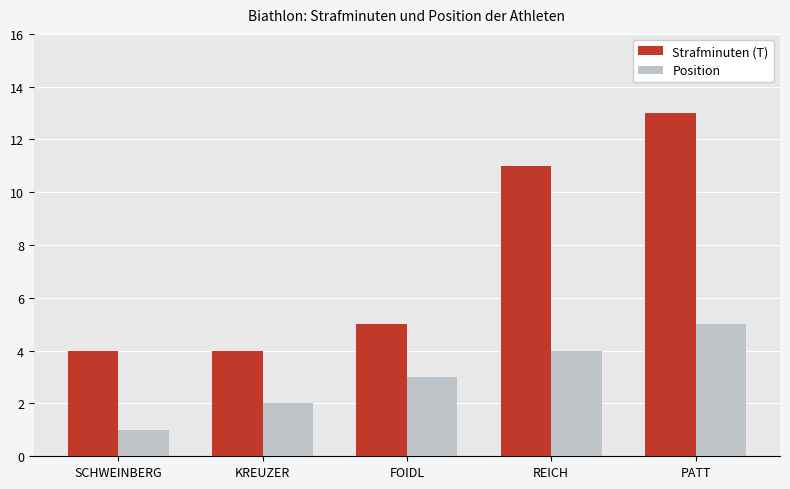

Which series has the largest range (max minus min)?

Strafminuten (T)